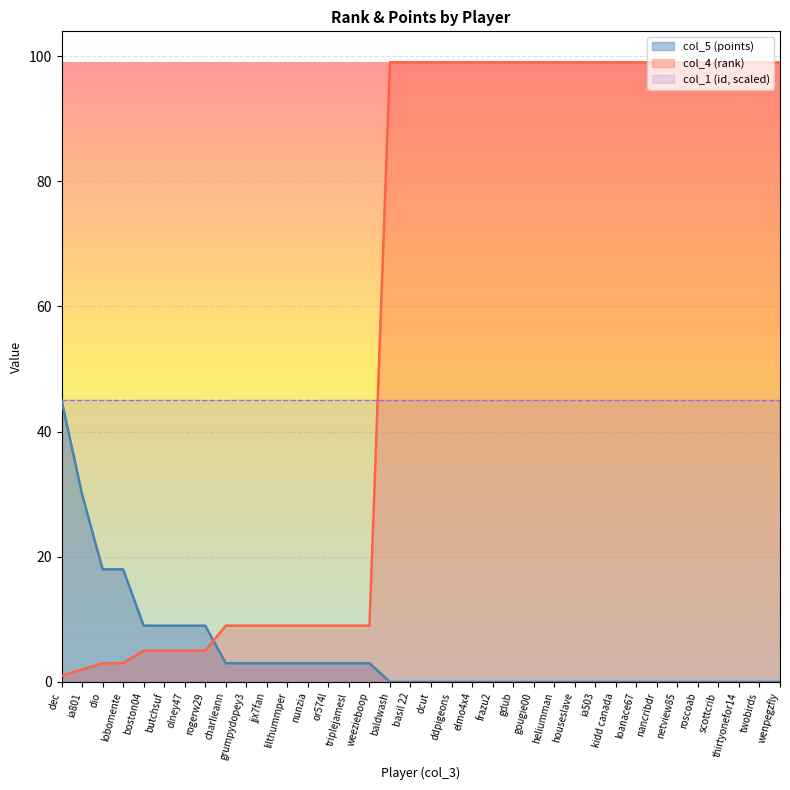

Is the value of col_4 (rank) at grumpydopey3 greater than the value of col_5 (points) at basil 22?

Yes